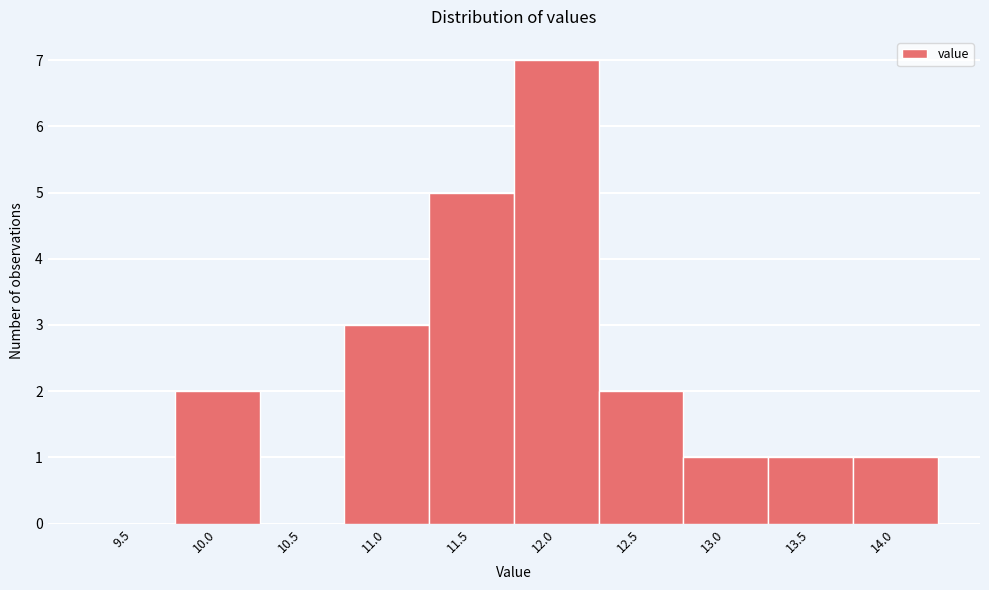

Reading right to left, what are all the values shown in this chart?

14.0=1	13.5=1	13.0=1	12.5=2	12.0=7	11.5=5	11.0=3	10.5=0	10.0=2	9.5=0